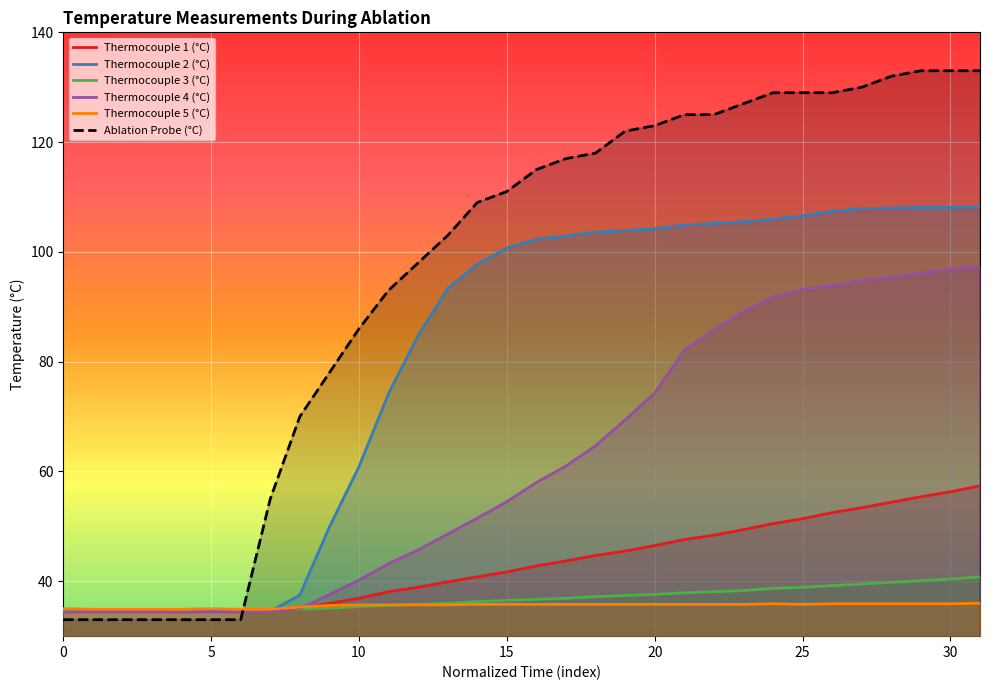

True or false: Thermocouple 1 (°C) and Thermocouple 3 (°C) intersect in this chart.

False